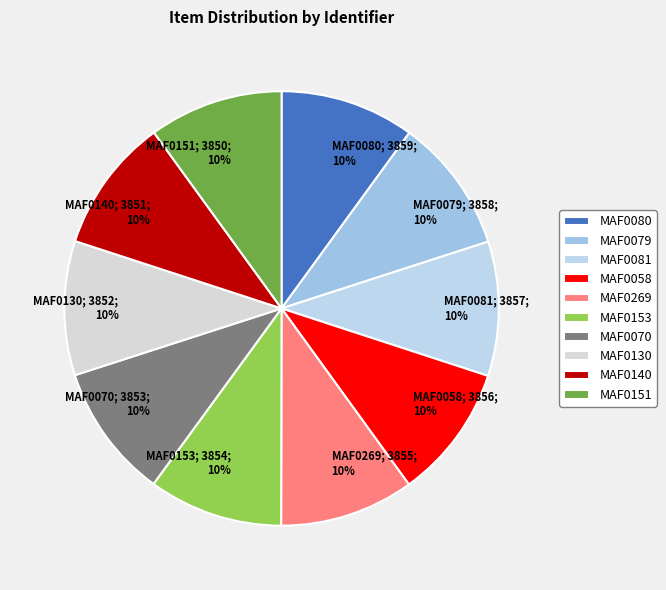

What is the ratio of the value at MAF0080 to the value at MAF0153?

1.0